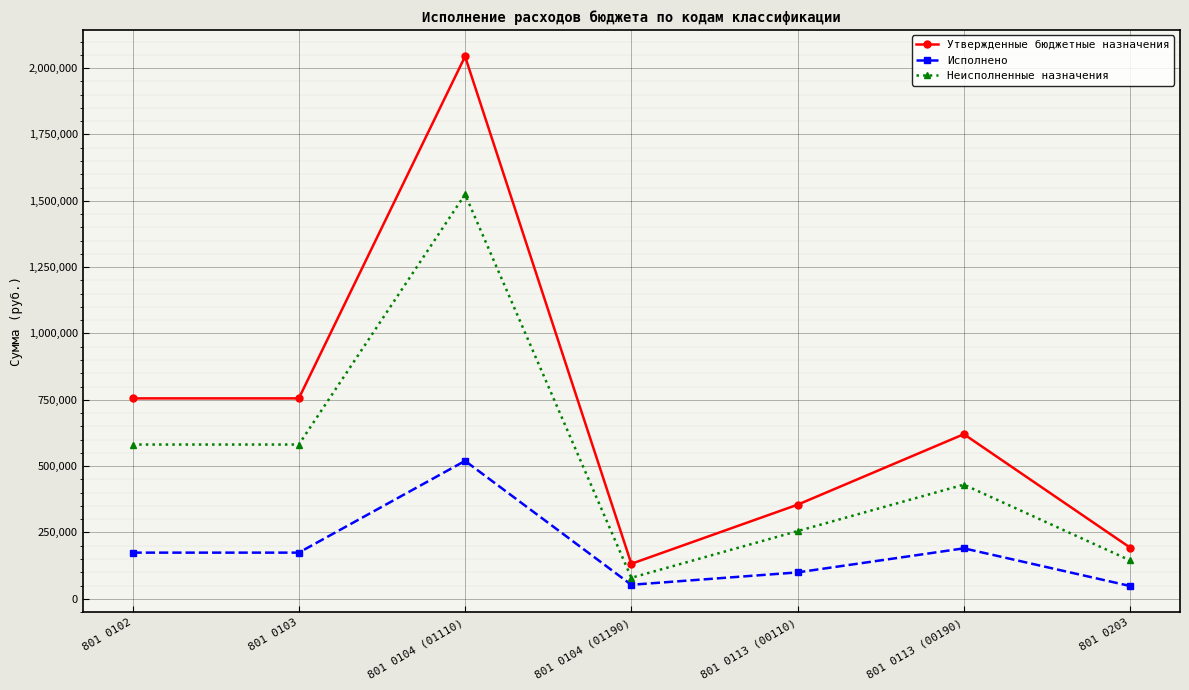

In Утвержденные бюджетные назначения, how many points are higher than both neighbors (excluding endpoints)?

2